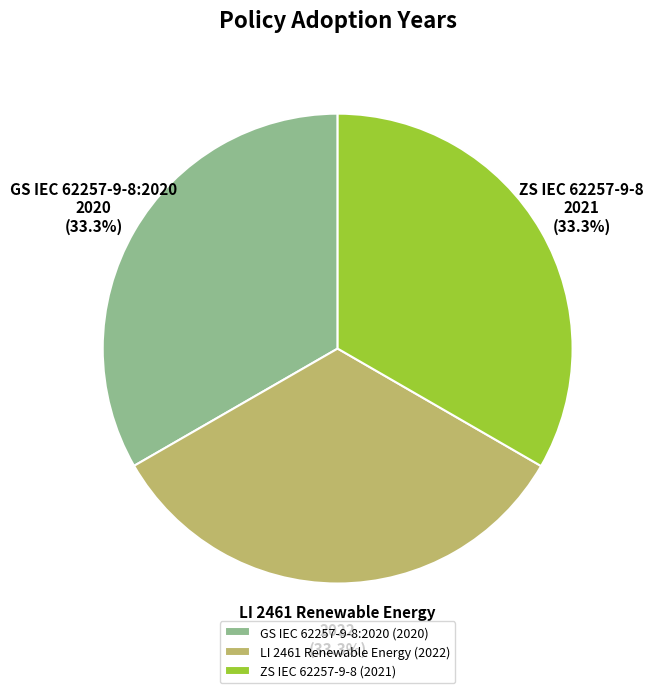

Does LI 2461 Renewable Energy account for over 50% of the chart?

No